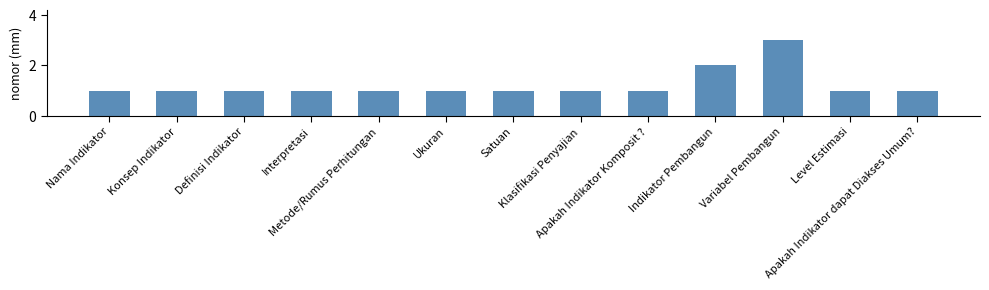

Count the values in the range 1 to 2.

12